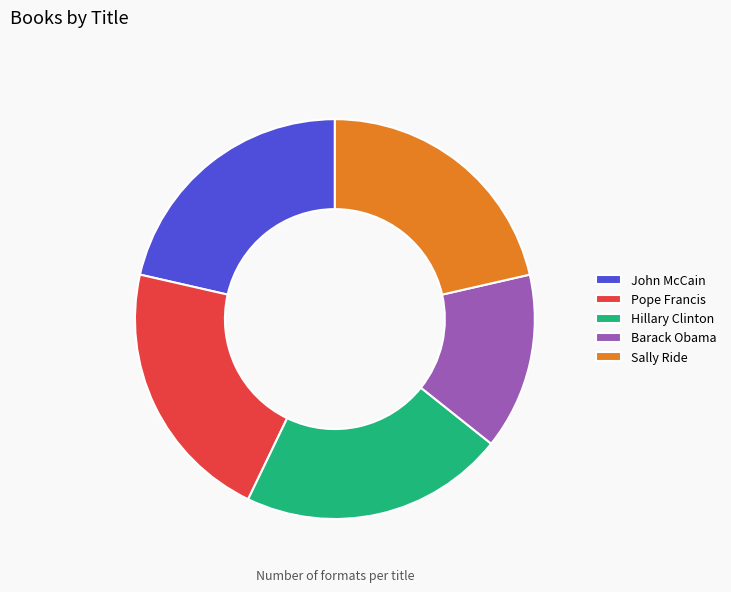

Is it true that John McCain is 7% of the pie?

False